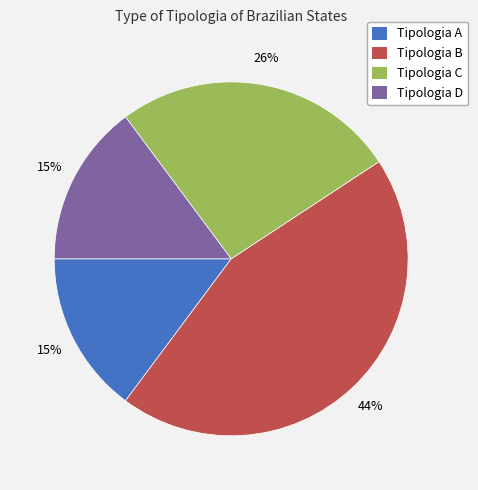

True or false: Tipologia A accounts for 22% of the total.

False